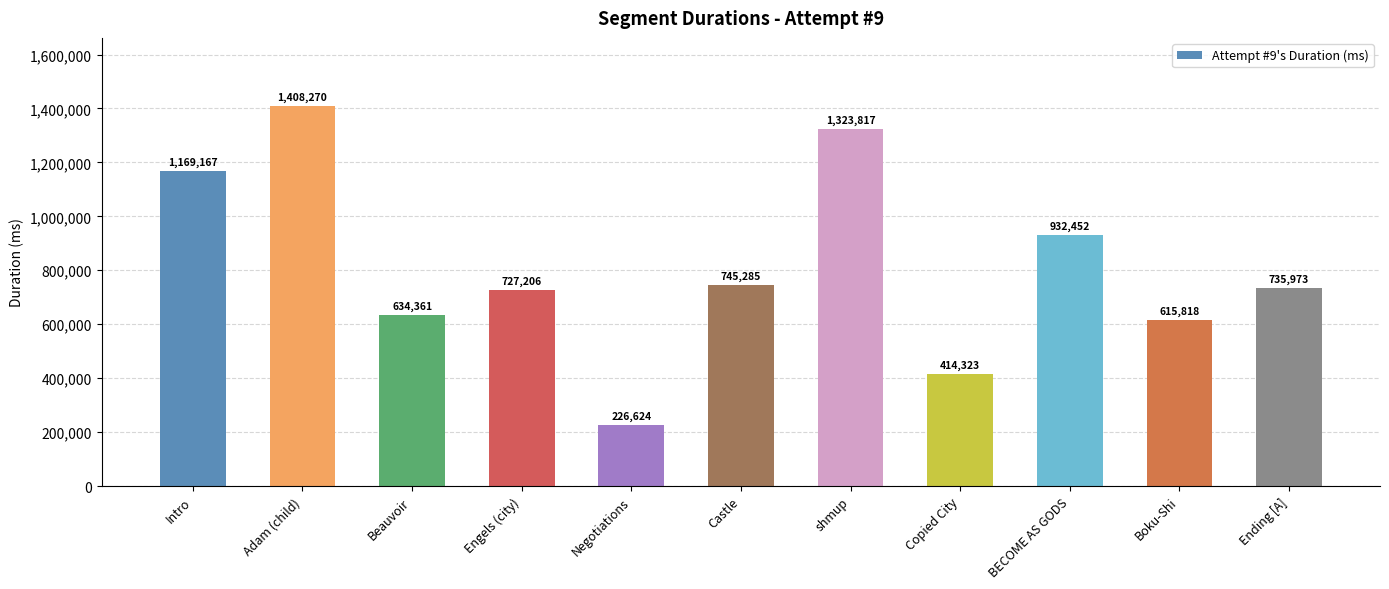

The chart shows a value of 562947 at BECOME AS GODS. True or false?

False